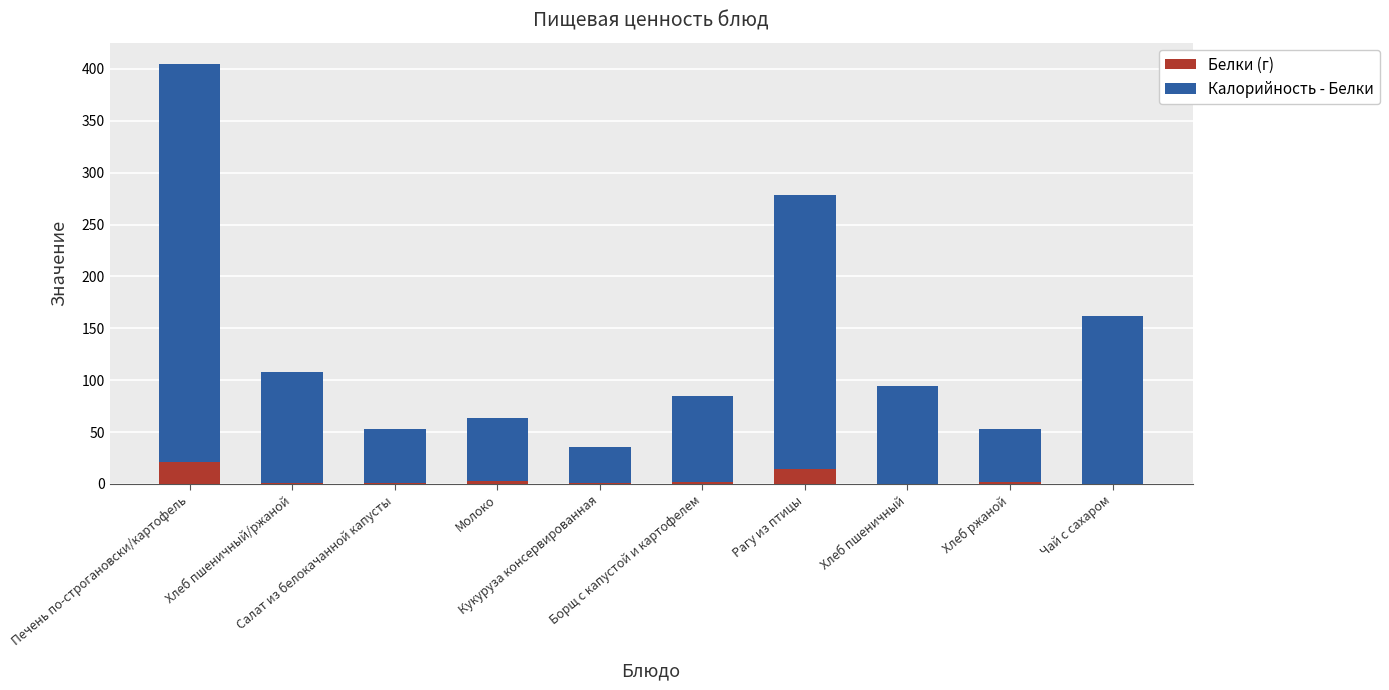

What is the sum of all Белки (г) values?

45.3